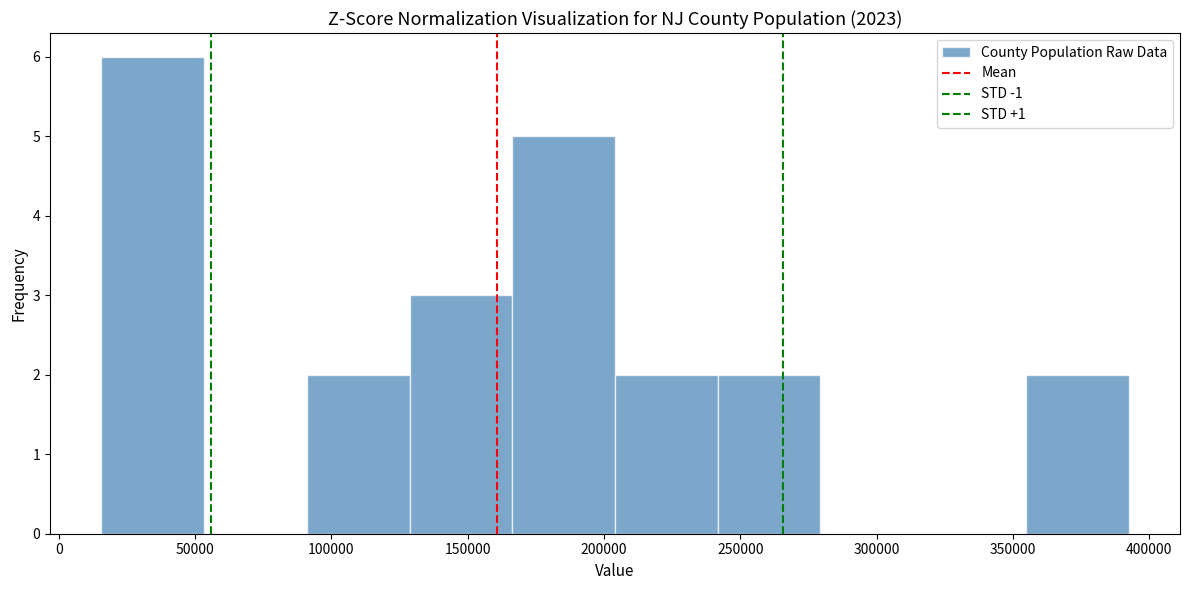

Which range on the x-axis has the tallest bar?

15000 to 55000